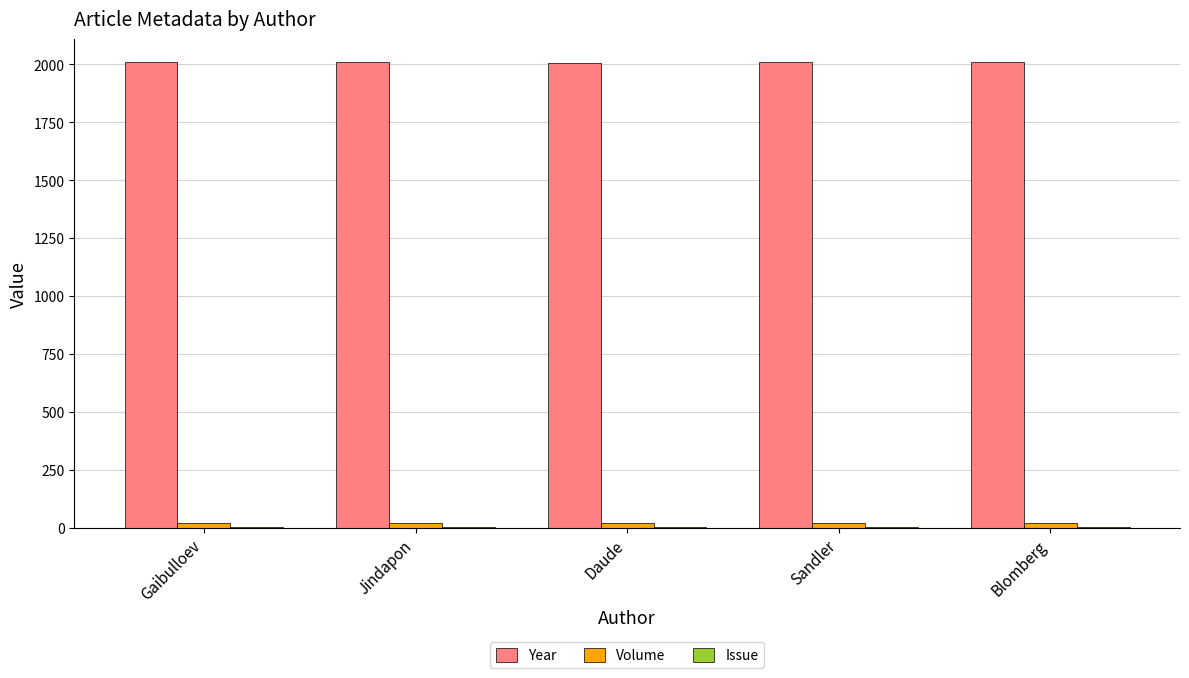

The Year series shows 2007 at Daude. True or false?

True